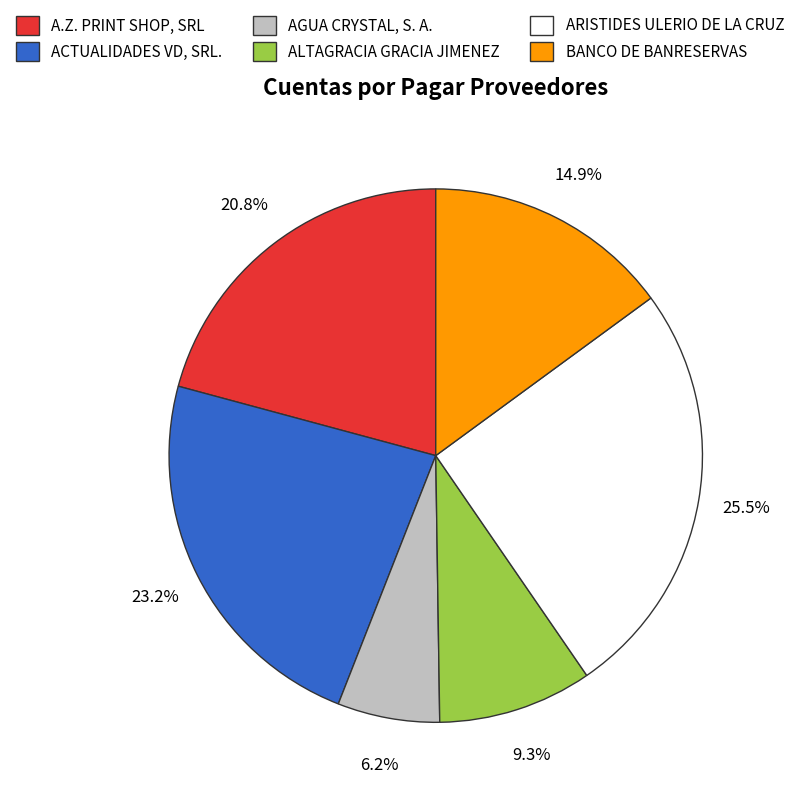

Is AGUA CRYSTAL, S. A. the majority of the pie?

No